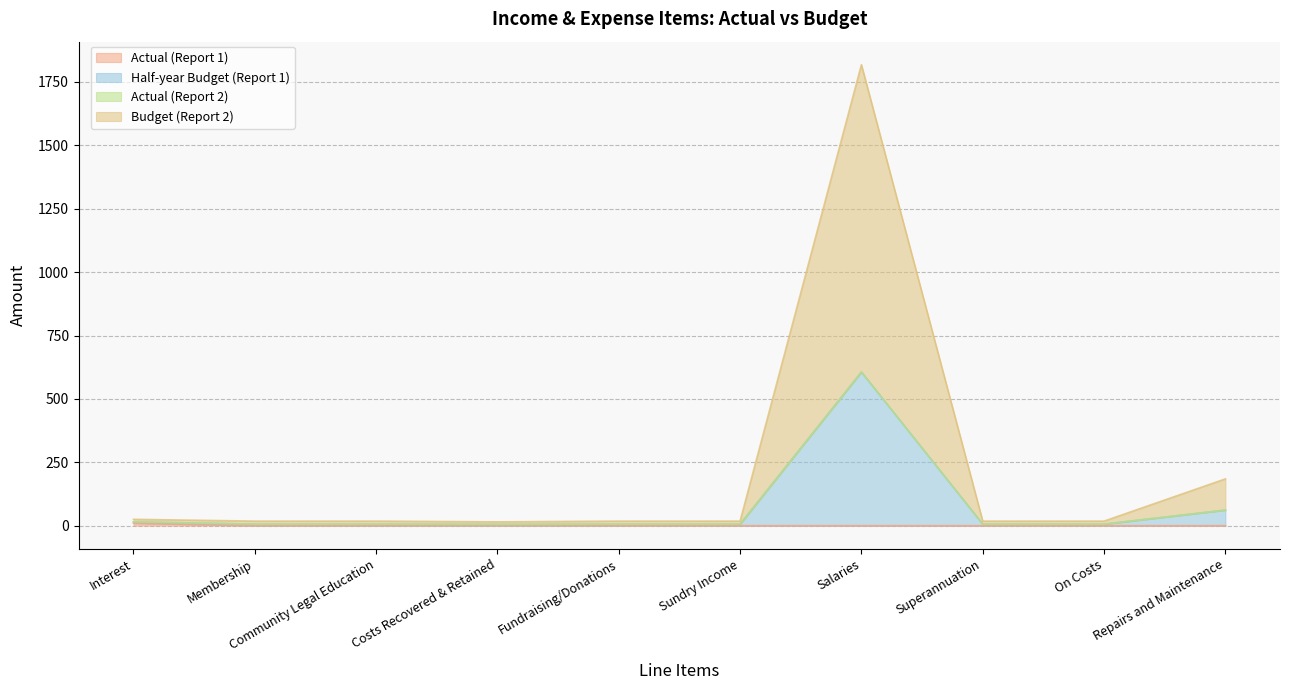

What is the total value across all series at Repairs and Maintenance?

184.5